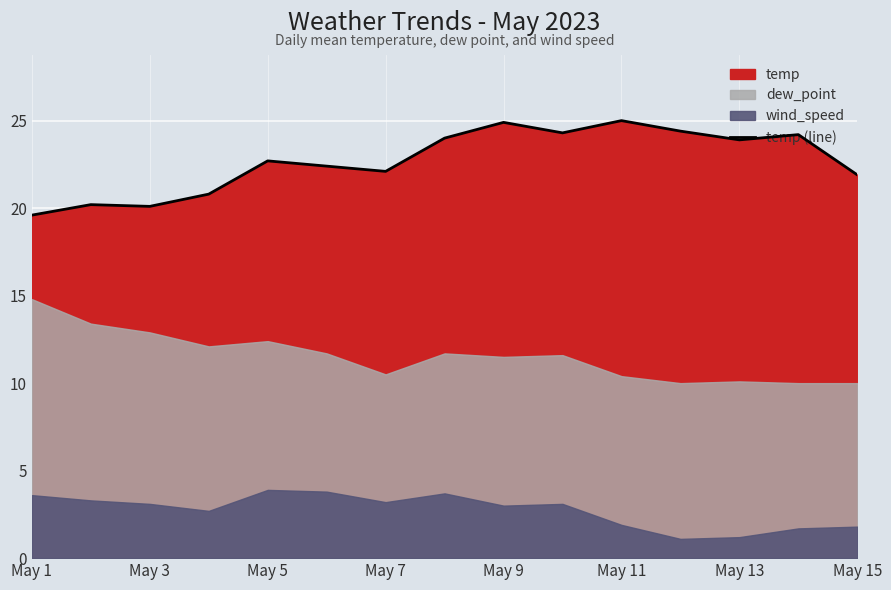

The temp (line) series shows 44.0 at May 9. True or false?

False